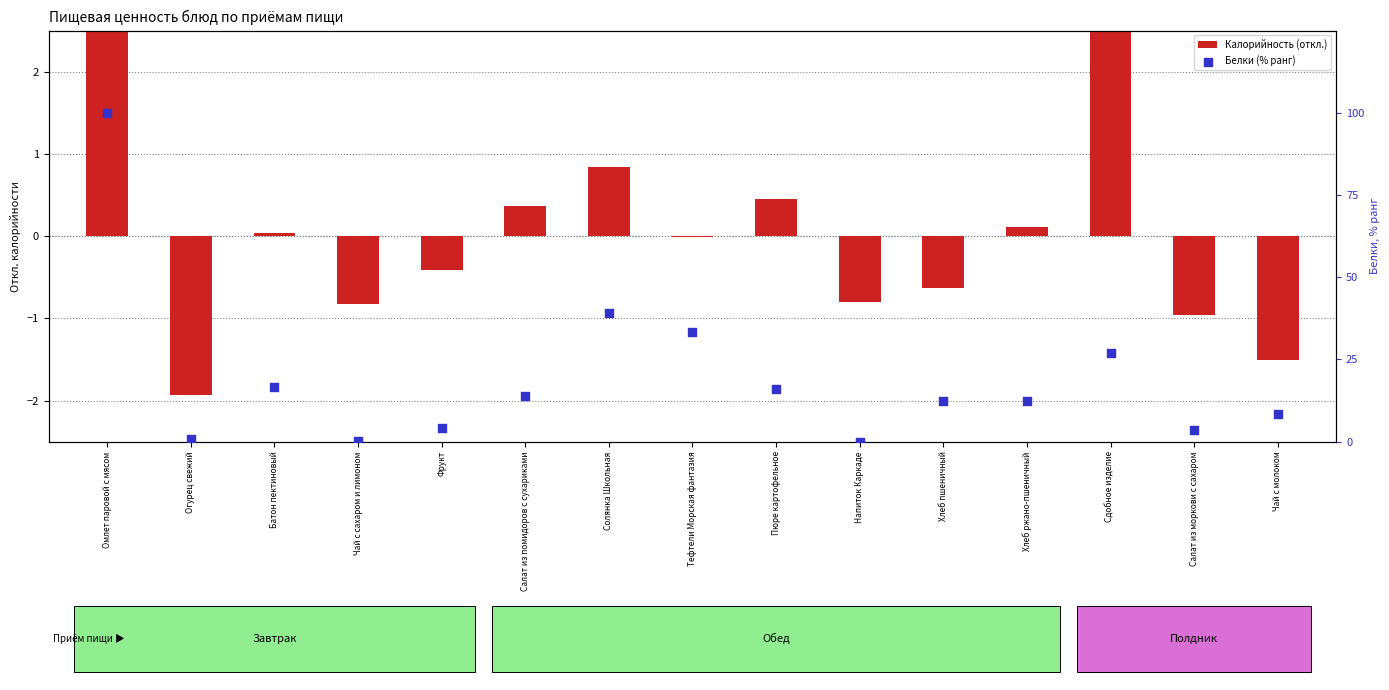

Which series has the largest total across all categories?

Белки (% ранг)